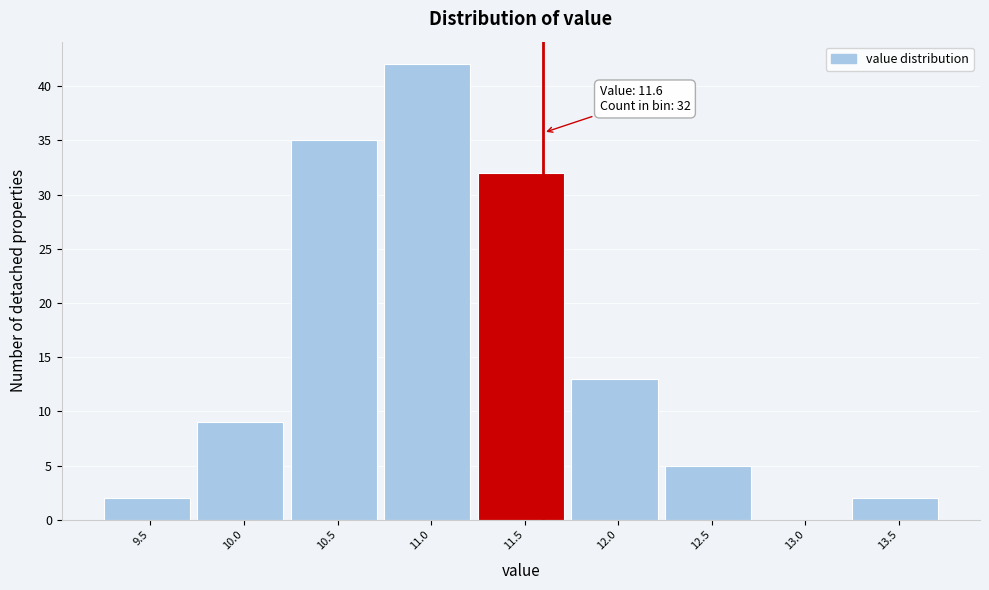

Which range on the x-axis has the tallest bar?

10.75 to 11.25